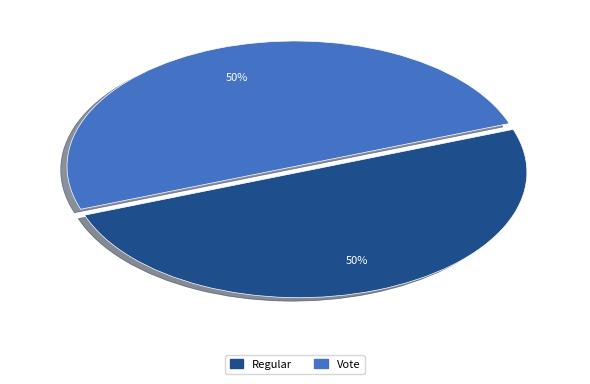

To the nearest percent, what is the average slice percentage?

50%